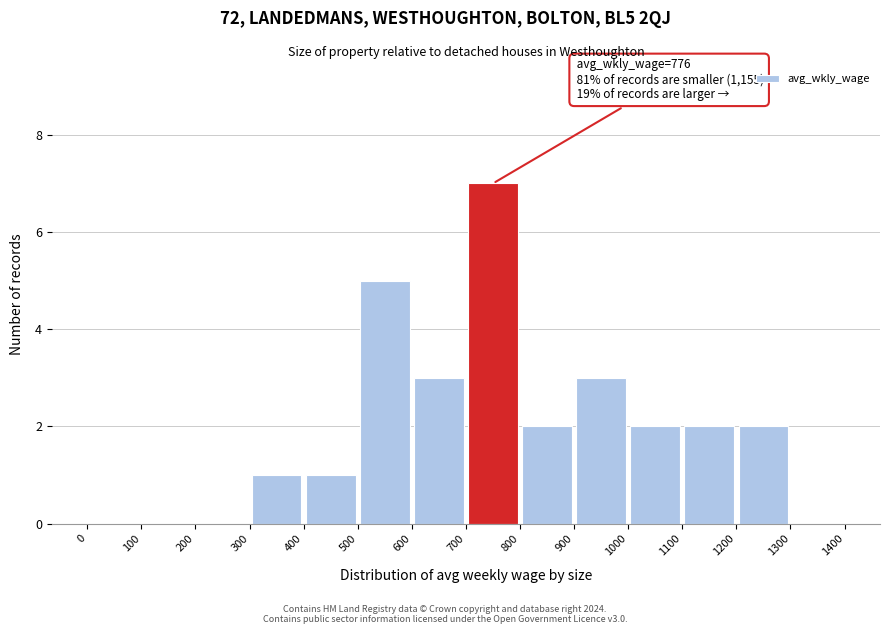

Over which range of the x-axis is the bar tallest?

700 to 800